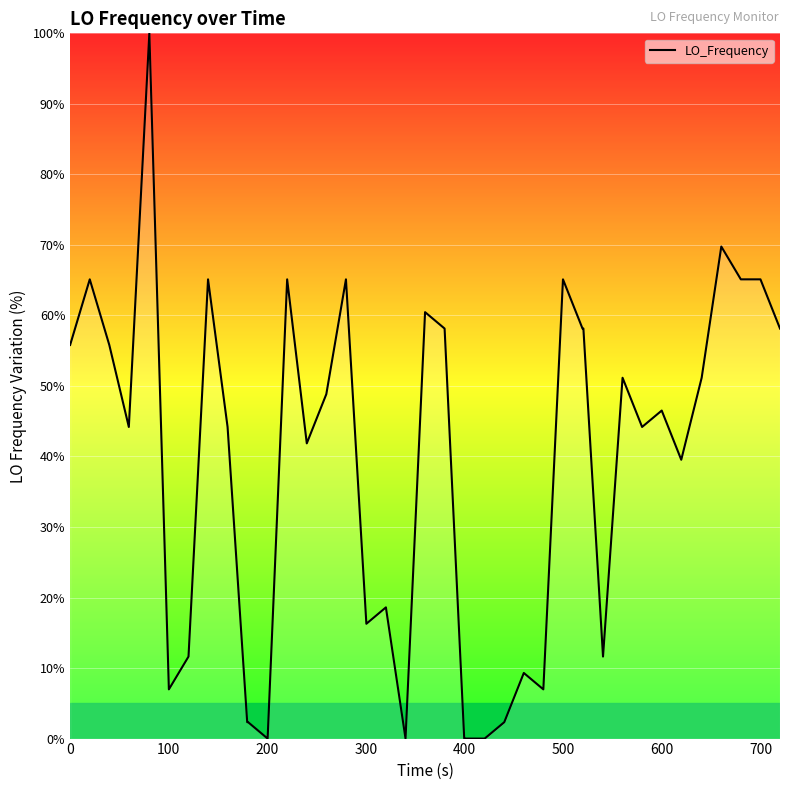

What is the greatest value displayed?

100.0